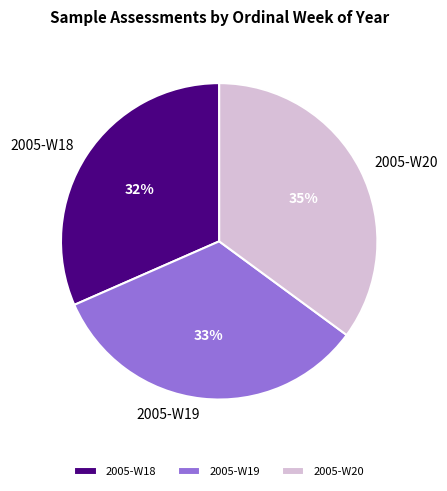

To the nearest percent, what is the difference between the 2005-W20 and 2005-W19 slice percentages?

2%